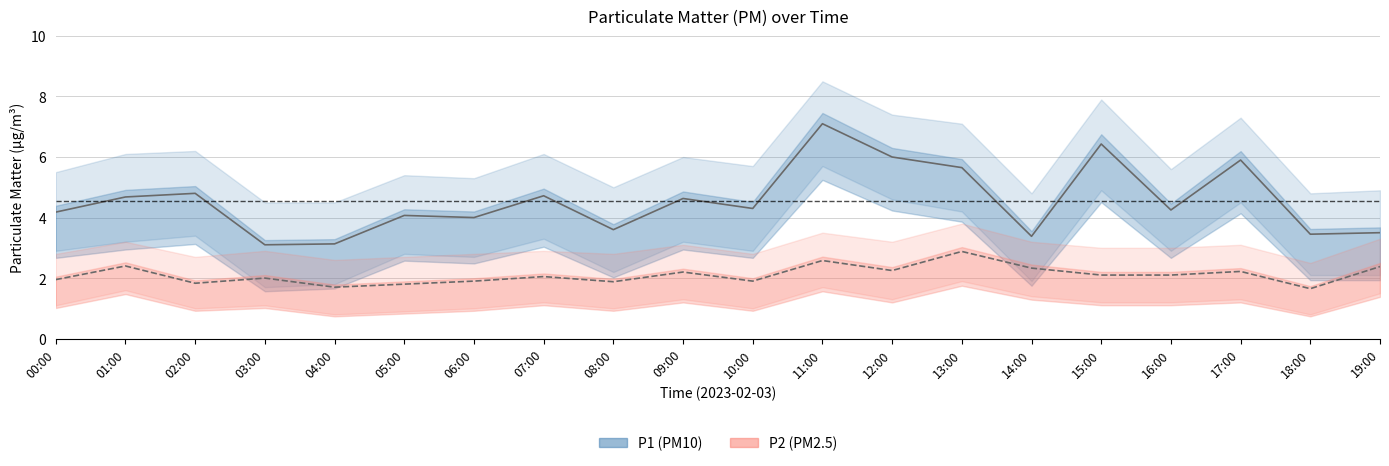

What is the label of the 4th point from the left?

03:00